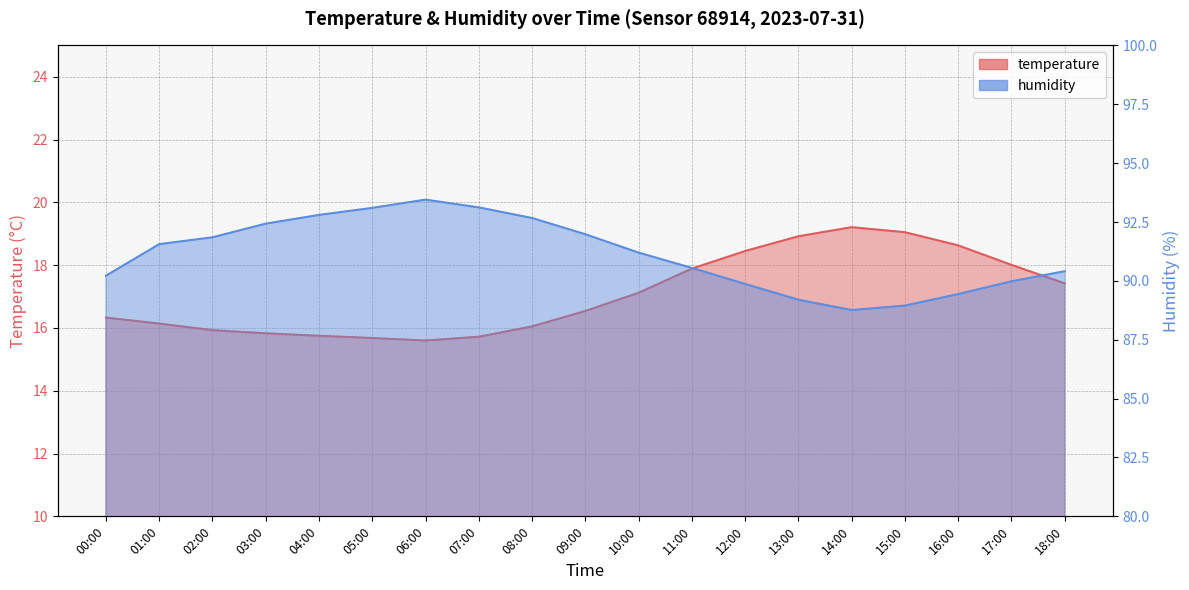

Reading left to right, transcribe all the data shown in this chart.

temperature: 16.3	16.1	15.9	15.8	15.8	15.7	15.6	15.7	16.1	16.5	17.1	17.9	18.4	18.9	19.2	19.1	18.6	18.0	17.4
humidity: 90.2	91.6	91.8	92.4	92.8	93.1	93.5	93.1	92.7	92.0	91.2	90.5	89.9	89.2	88.8	89.0	89.4	90.0	90.4